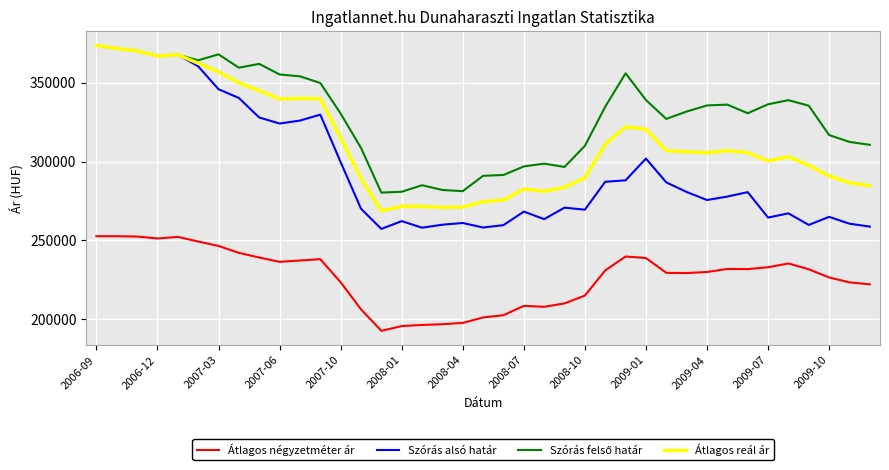

True or false: Átlagos reál ár and Átlagos négyzetméter ár intersect in this chart.

False